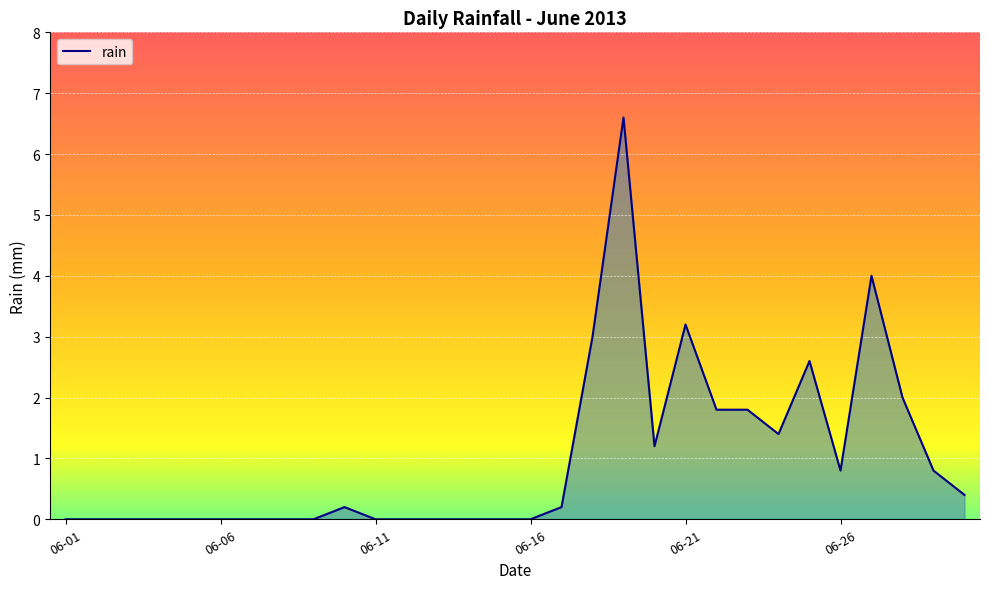

What is the maximum value shown in the chart?

6.6